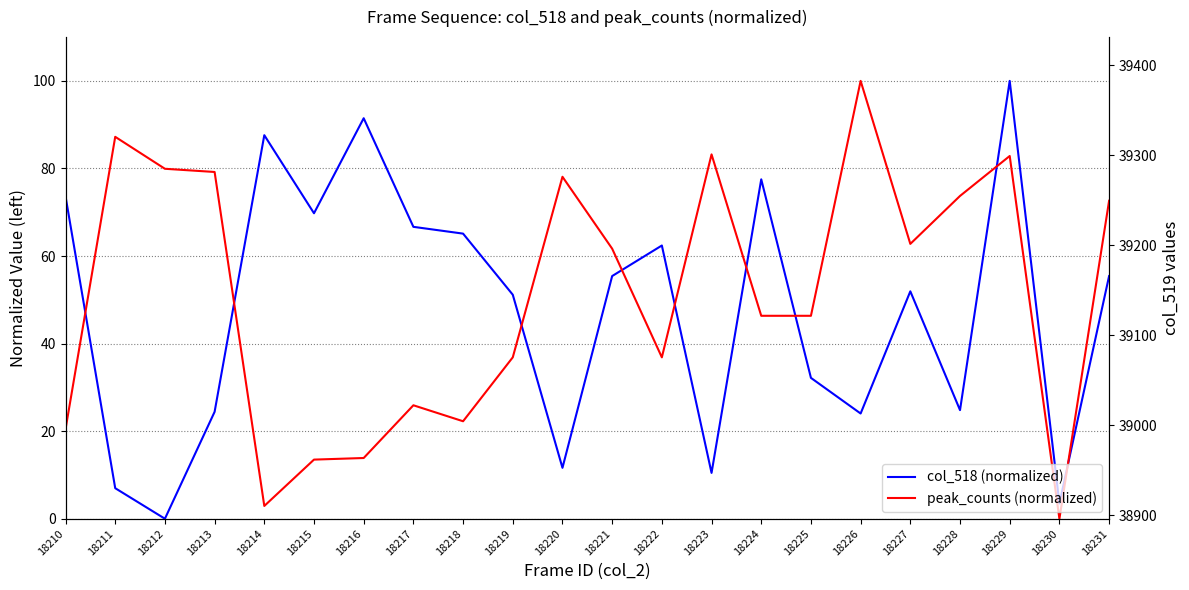

What is the total value across all series at 18224?

123.9